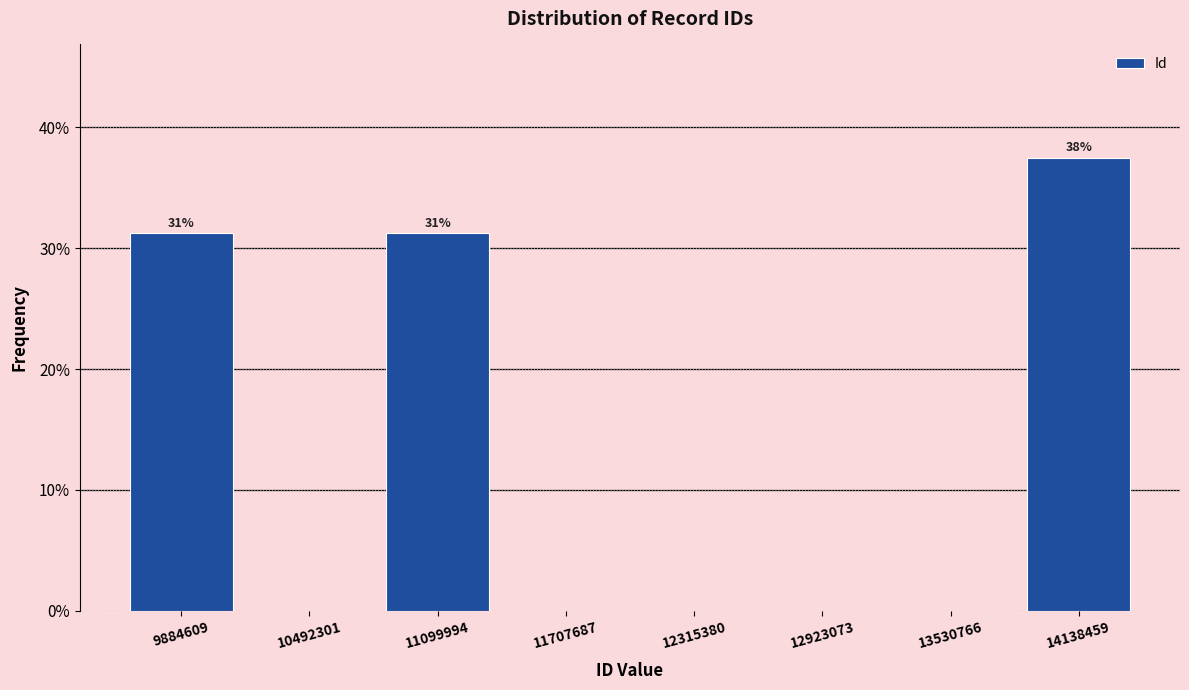

Between 12315380 and 11099994, which is larger?

11099994